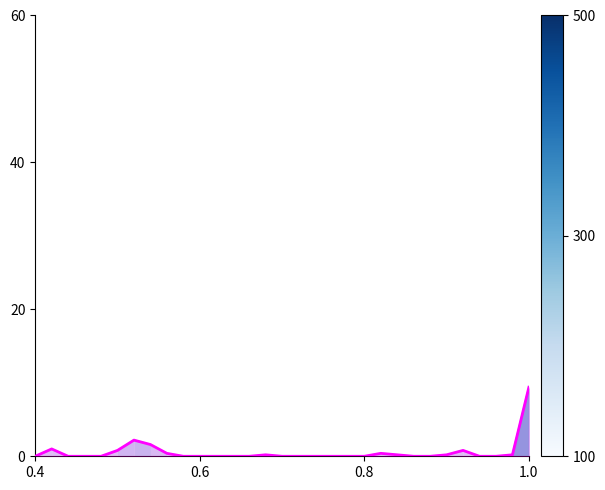

How many lines are shown in the chart?

1